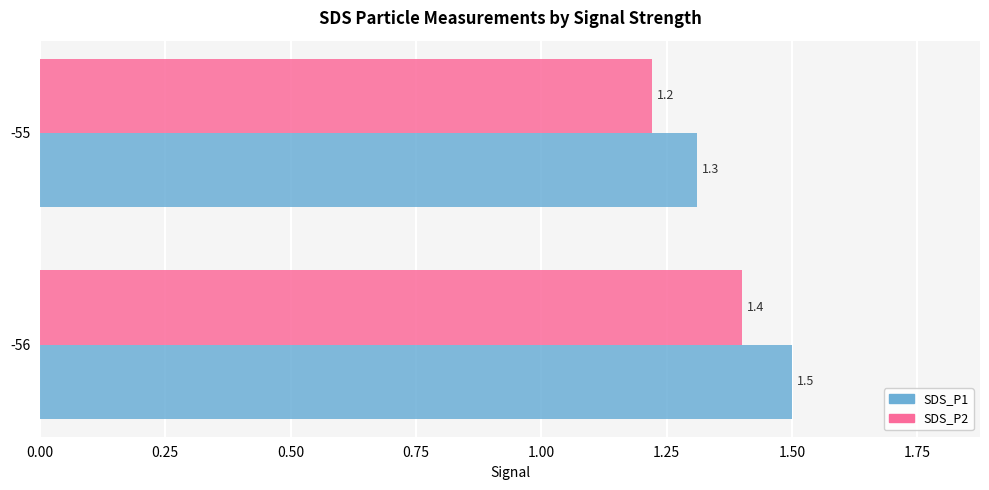

What value does the SDS_P2 series have at -55?

1.2